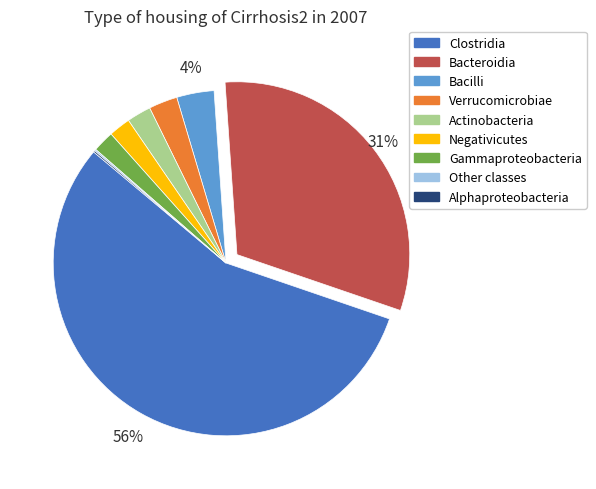

Which has a higher value, Bacteroidia or Negativicutes?

Bacteroidia